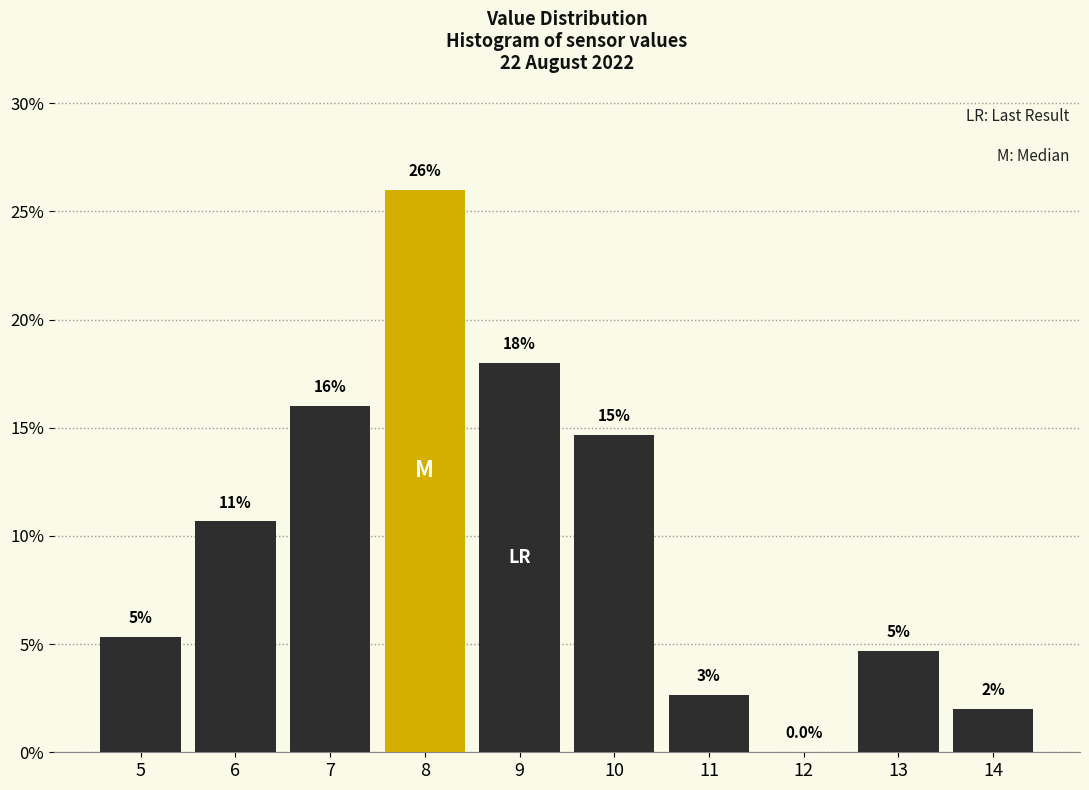

Which range on the x-axis has the tallest bar?

7.5 to 8.5